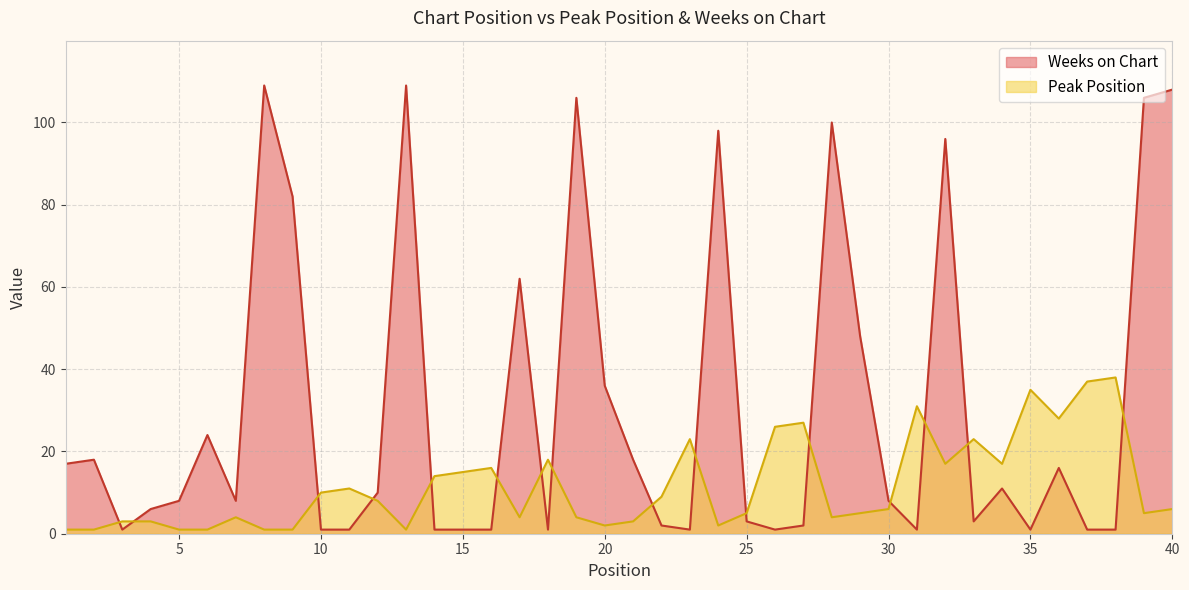

Rank the series at 6 from highest to lowest value.

Weeks on Chart, Peak Position